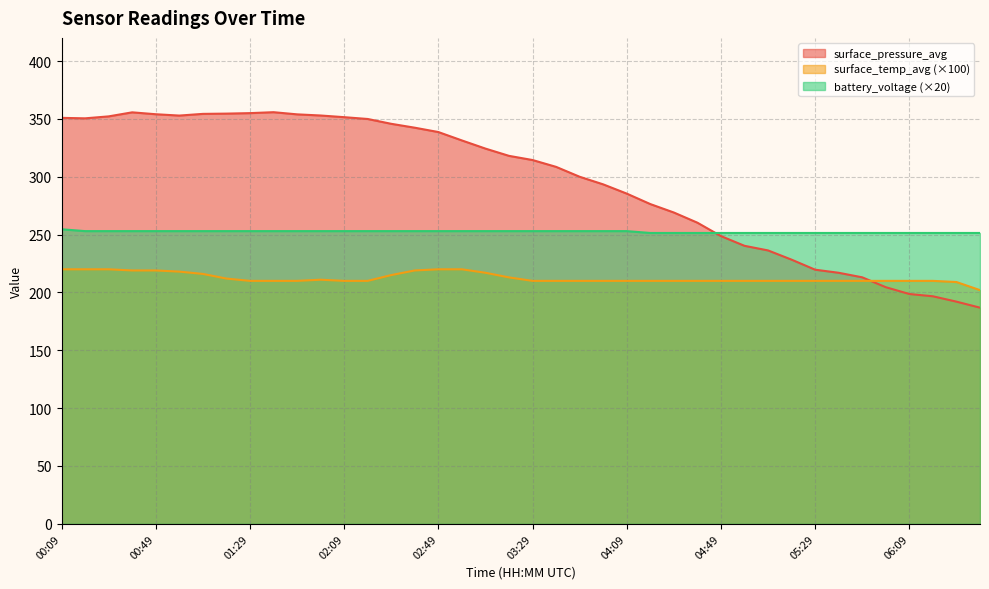

What is the value of the surface_temp_avg point at the 15th from the left?

215.0